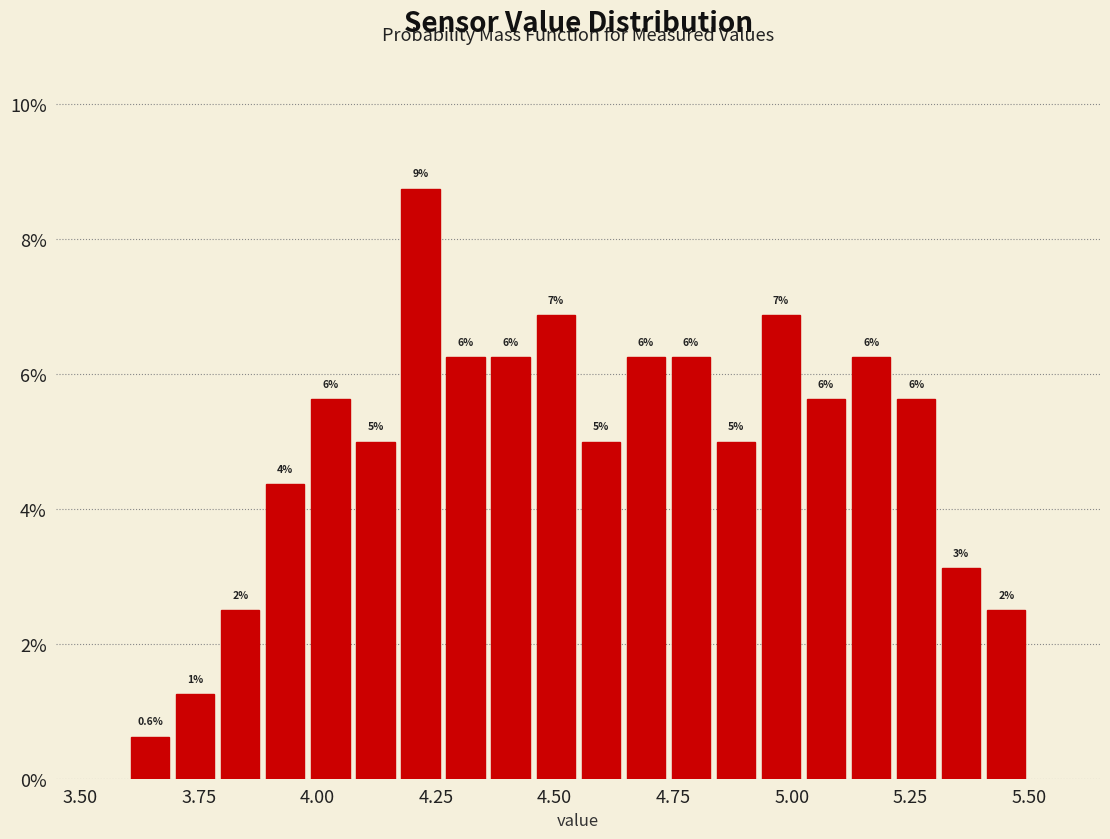

Around what value on the x-axis is the tallest bar? Give the approximate position of its centre, as read against the axis.

4.20